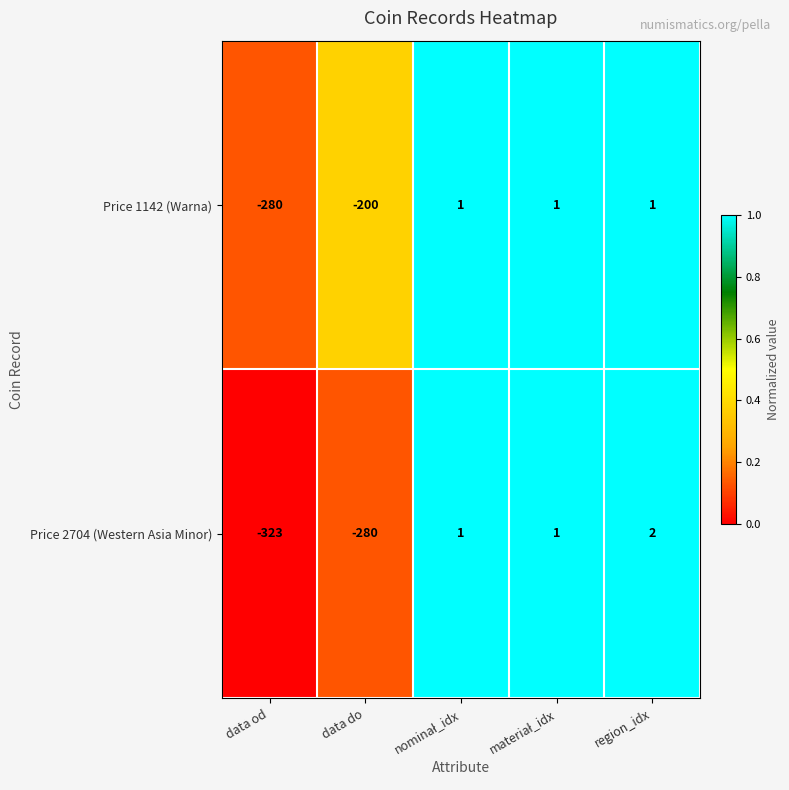

Read the Price 2704 (Western Asia Minor) value at data do, to the nearest 50.

-300